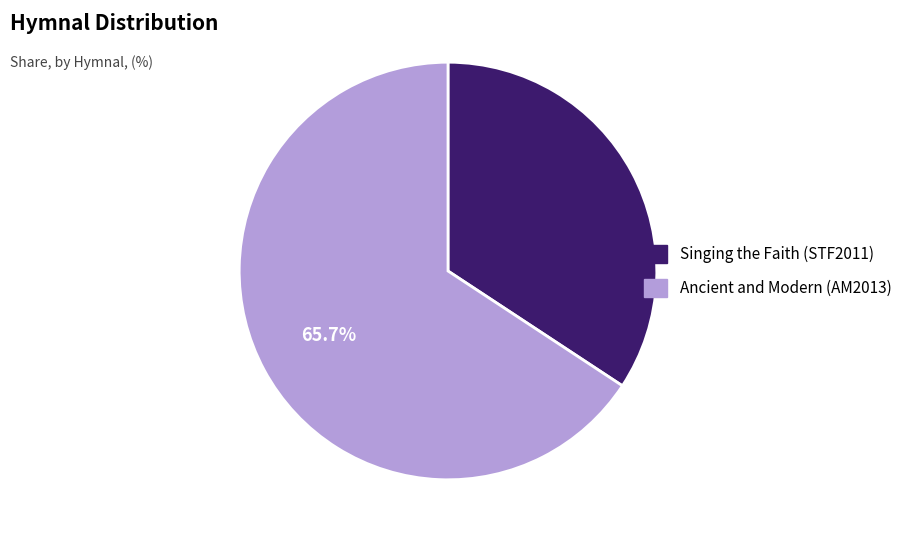

Which slice is the largest?

Ancient and Modern (AM2013)